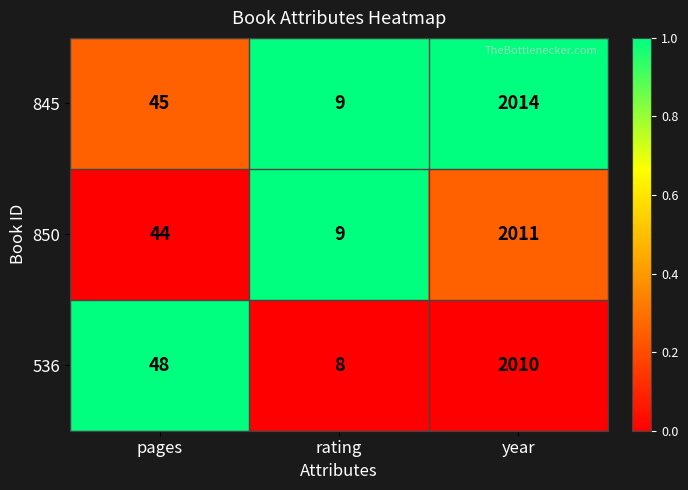

How many distinct data groups are displayed?

3